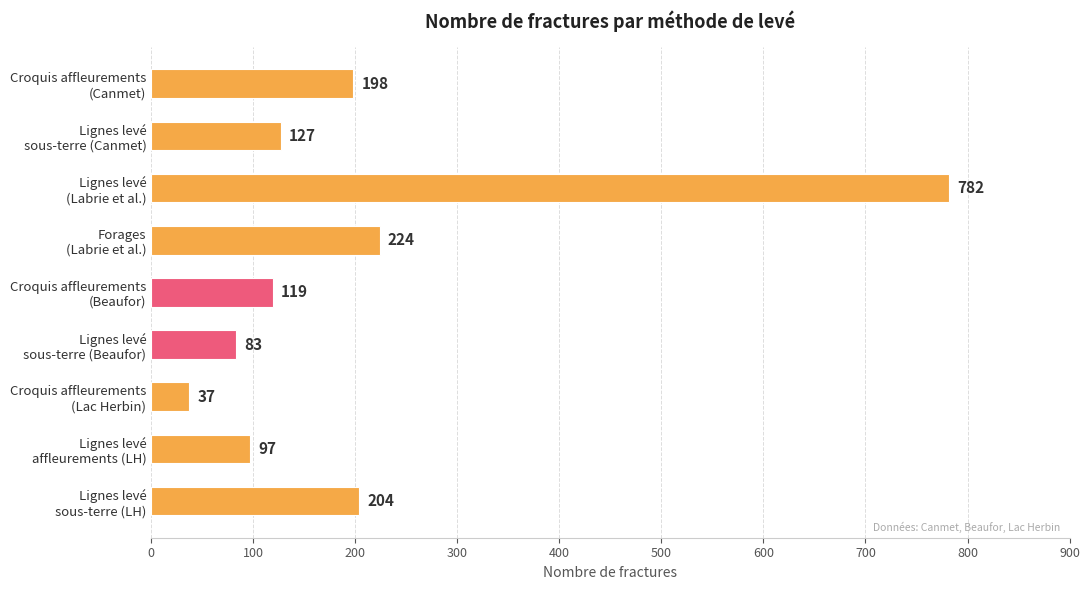

List the labels in order of value, largest first.

Lignes levé
(Labrie et al.), Forages
(Labrie et al.), Lignes levé
sous-terre (LH), Croquis affleurements
(Canmet), Lignes levé
sous-terre (Canmet), Croquis affleurements
(Beaufor), Lignes levé
affleurements (LH), Lignes levé
sous-terre (Beaufor), Croquis affleurements
(Lac Herbin)